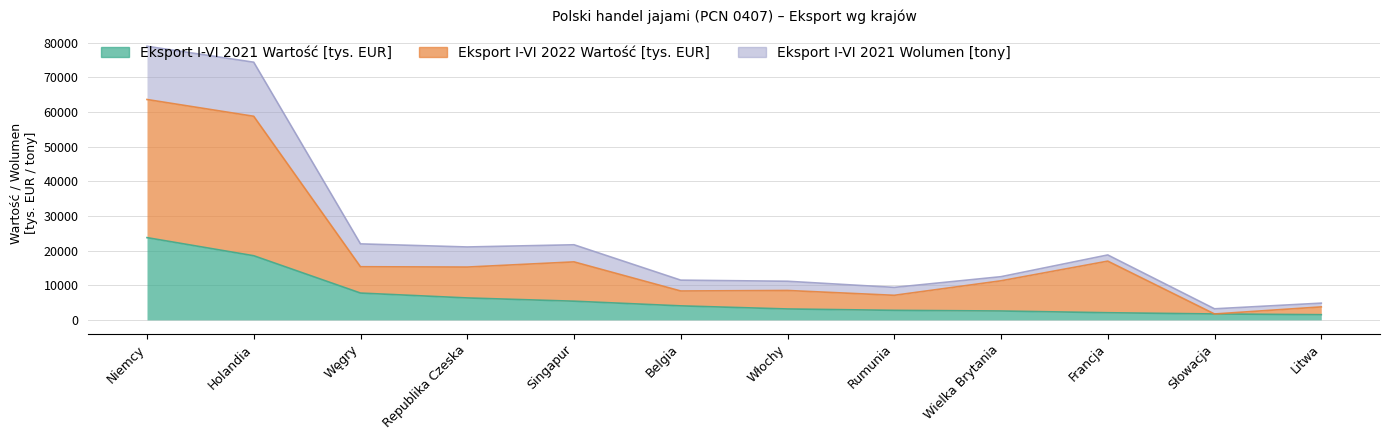

True or false: Eksport I-VI 2021 Wartość [tys. EUR] has more than 0 points higher than both neighbors.

False